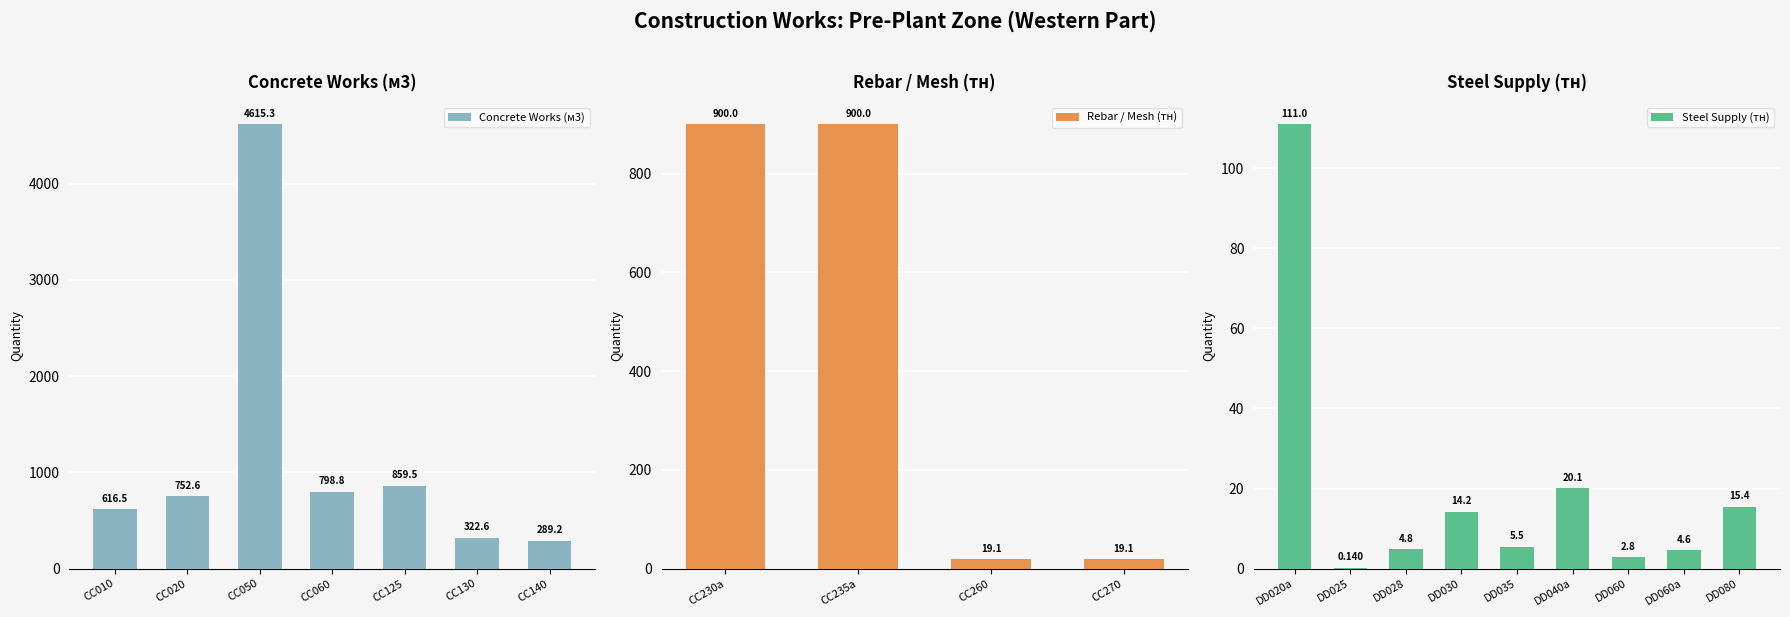

What is the maximum value shown in the chart?

4615.3